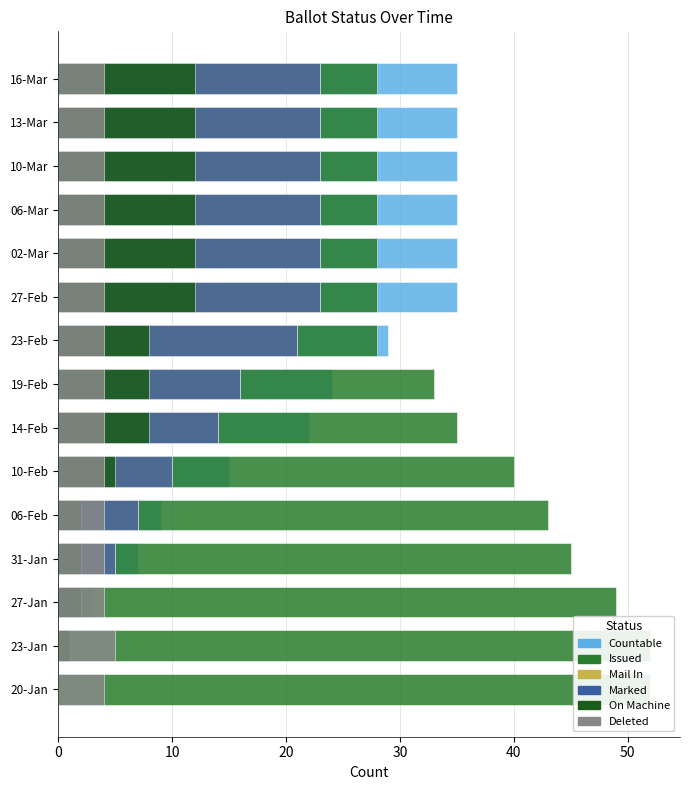

Is it true that ON_MACHINE equals 8 at 06-Mar?

False